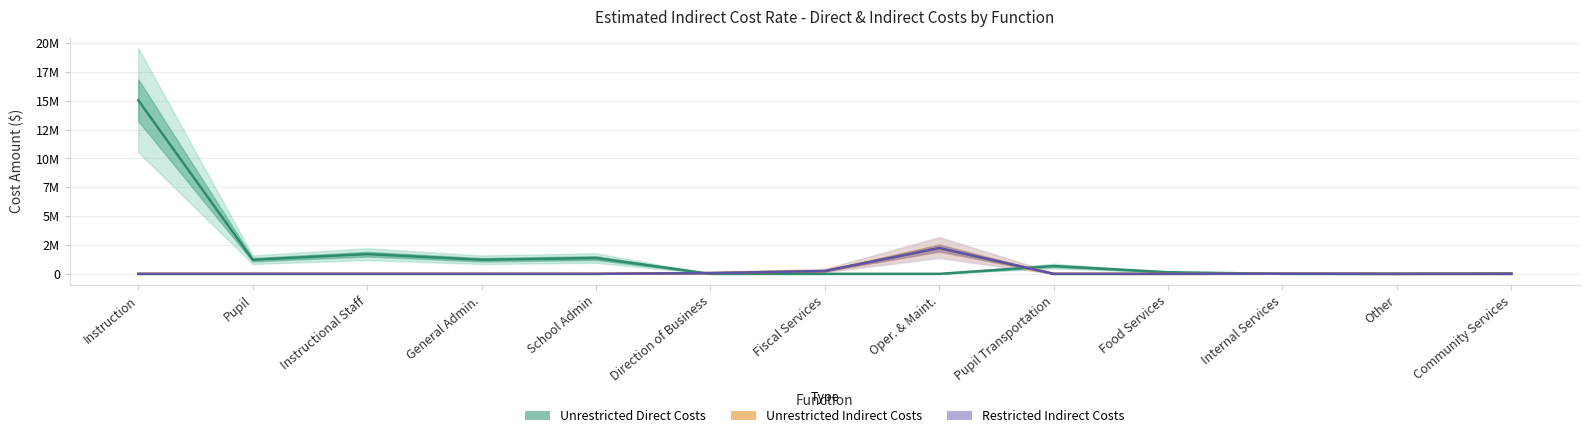

At how many categories does at least one series exceed 931615?

6